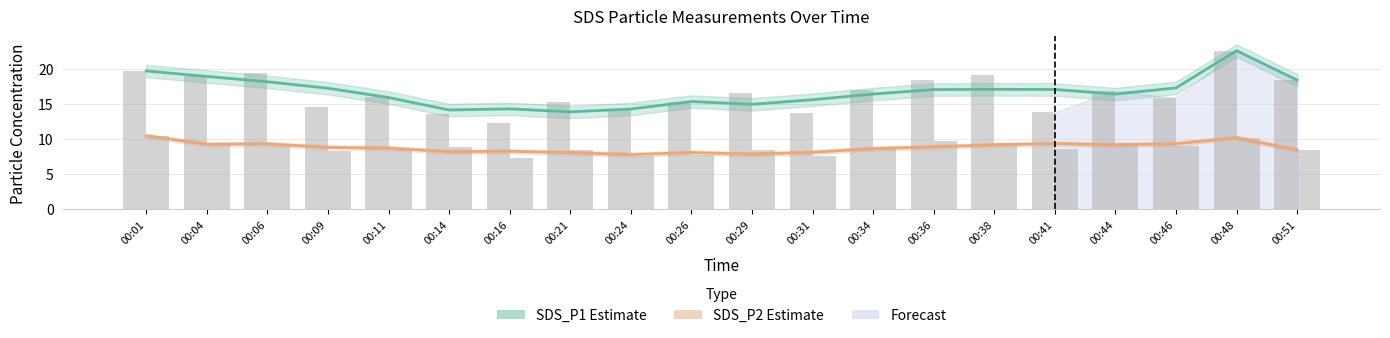

Reading left to right, list all the values displayed in this chart.

SDS_P1: 19.7	18.9	18.2	17.3	15.9	14.2	14.3	13.9	14.3	15.4	15.0	15.6	16.4	17.1	17.1	17.1	16.4	17.3	22.6	18.4
SDS_P2: 10.5	9.3	9.3	8.8	8.7	8.2	8.3	8.1	7.8	8.1	7.9	8.1	8.6	8.9	9.2	9.4	9.2	9.3	10.2	8.4